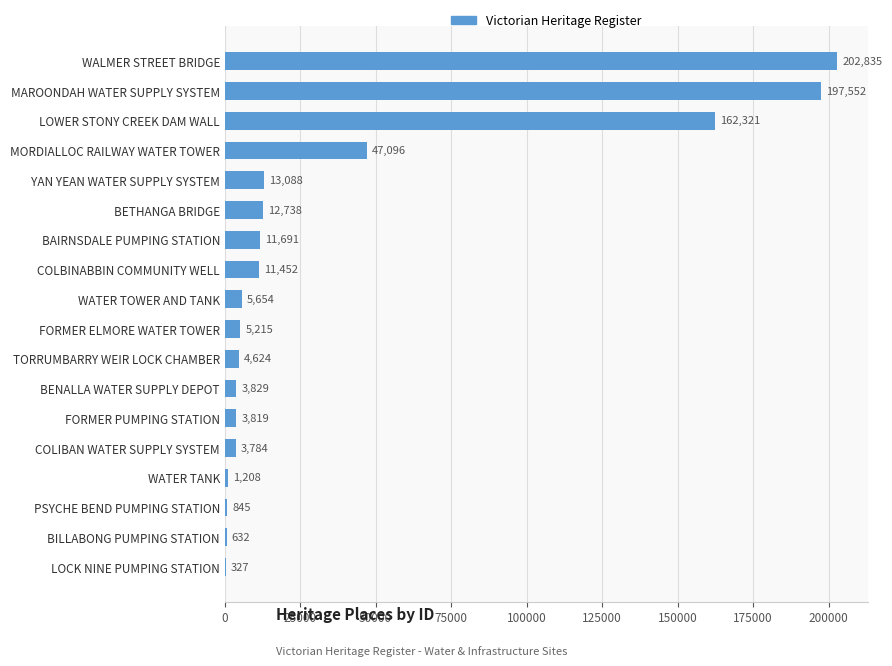

What value does the data have at WALMER STREET BRIDGE, to the nearest 100?

202800